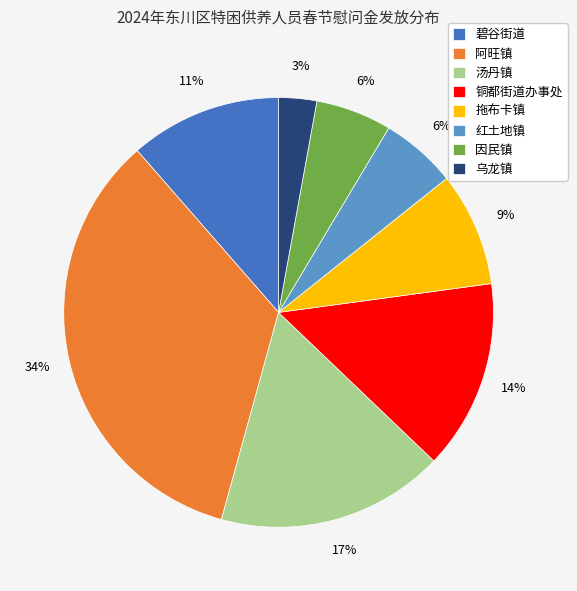

To the nearest percent, what is the average slice percentage?

12%